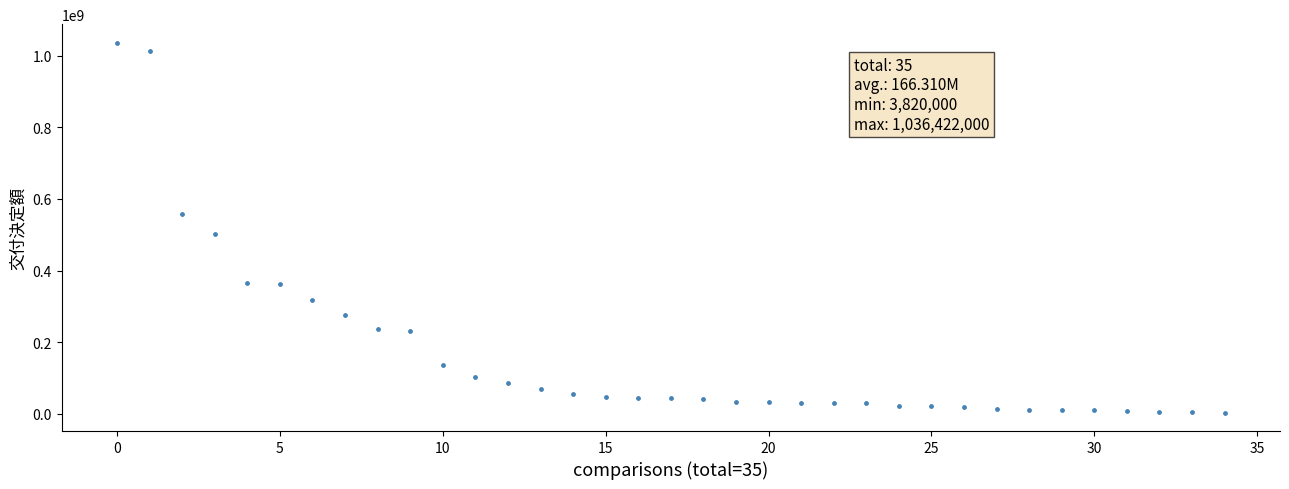

What is the range of Y values (max minus min)?

1032602000